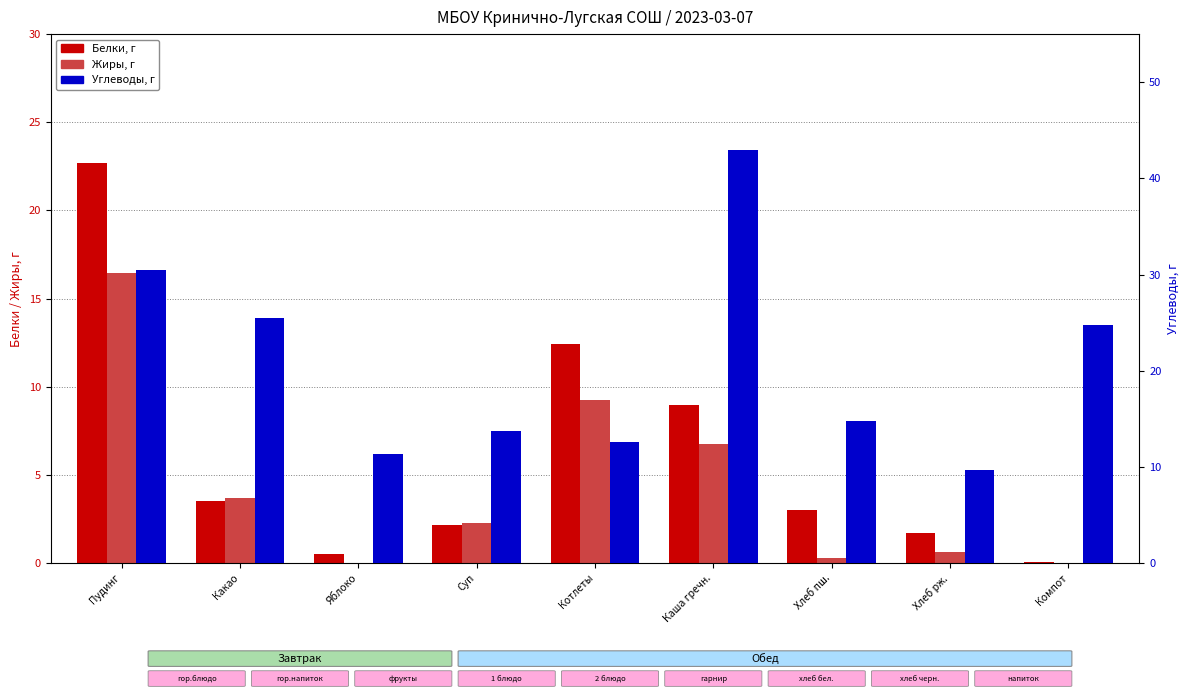

How many data points in Белки are less than 3?

4